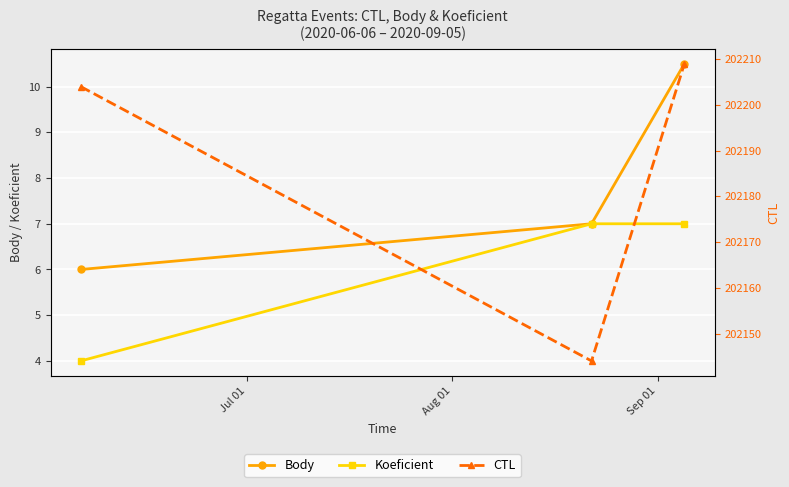

What is the value of the Body point at the 2nd from the left?

7.0